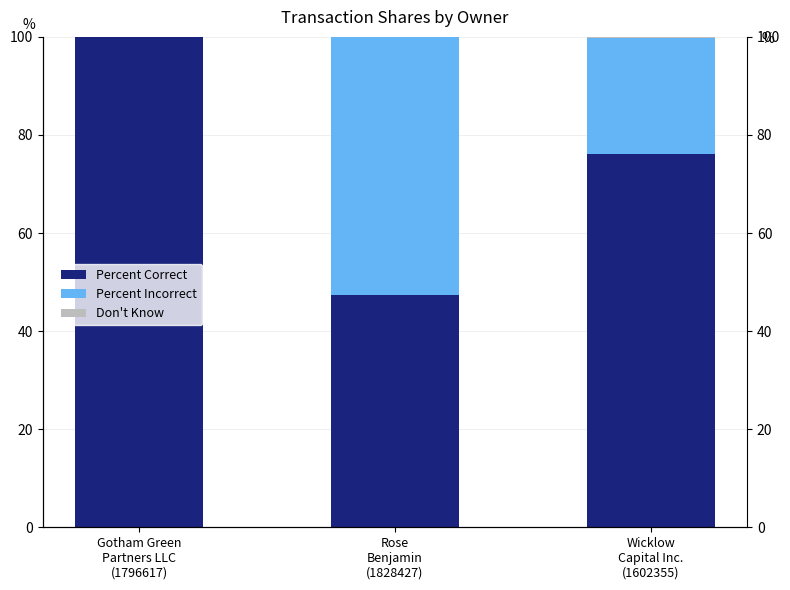

Rank the series at Gotham Green
Partners LLC
(1796617) from lowest to highest value.

Percent Incorrect, Don't Know, Percent Correct